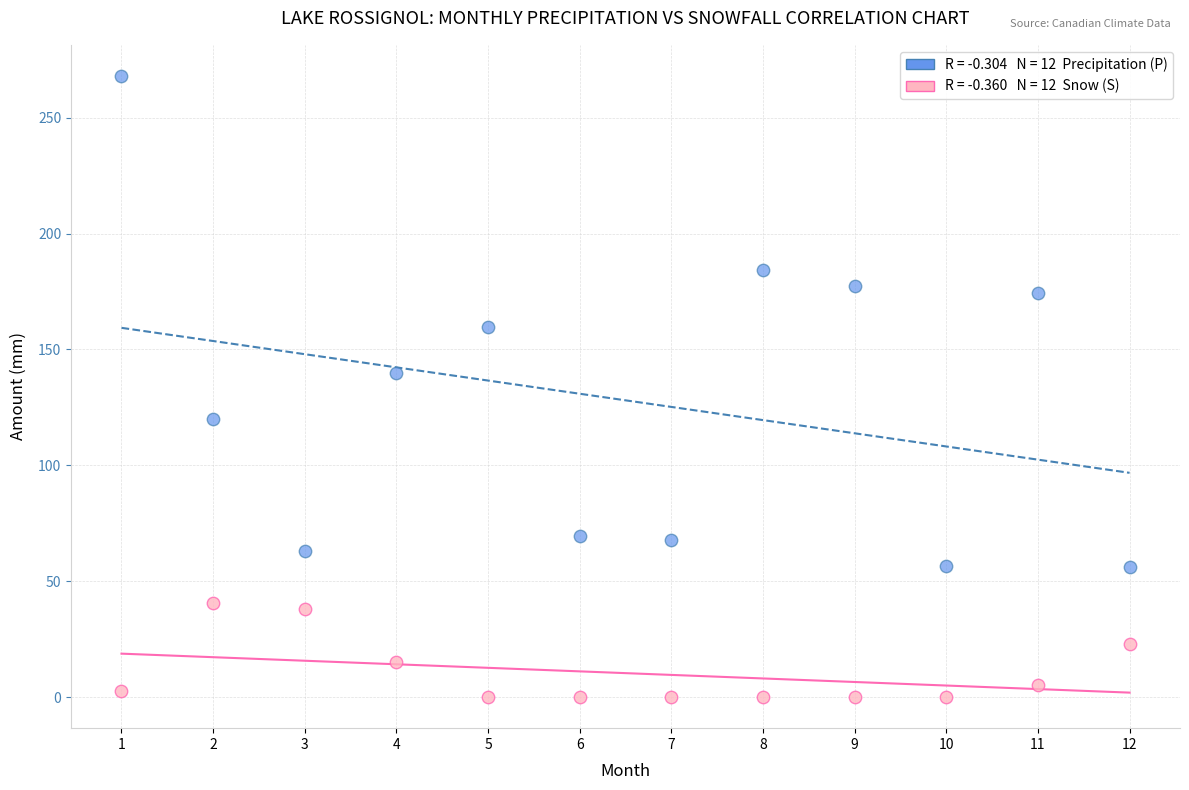

Across all data points, what is the range of X values (max minus min)?

11.0